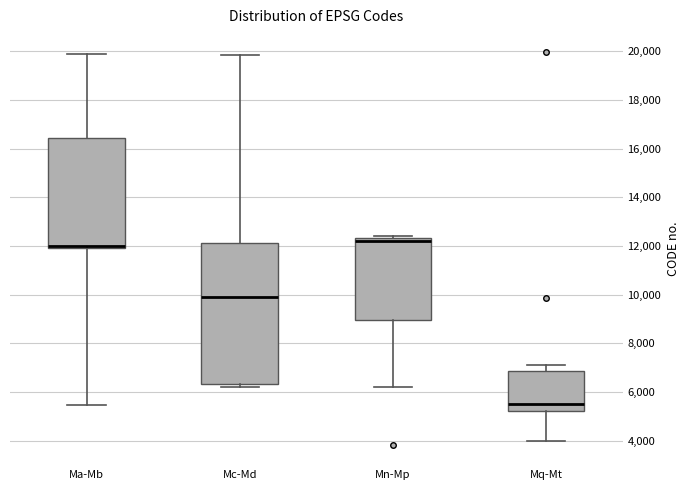

Reading left to right, read every box against the y-axis: the position of its median line, the range the box covers, and the ends of its whiskers. The values are not printed on the chart, so give them approximately, as read against the axis.

Ma-Mb: median 12000 (just above the box's lower edge), box 12000 to 16400, whiskers 5400 to 19800
Mc-Md: median 10000, box 6400 to 12200, whiskers 6200 to 19800
Mn-Mp: median 12200, box 9000 to 12400, whiskers 6200 to 12400 (just above the box's upper edge)
Mq-Mt: median 5600, box 5200 to 6800, whiskers 4000 to 7200